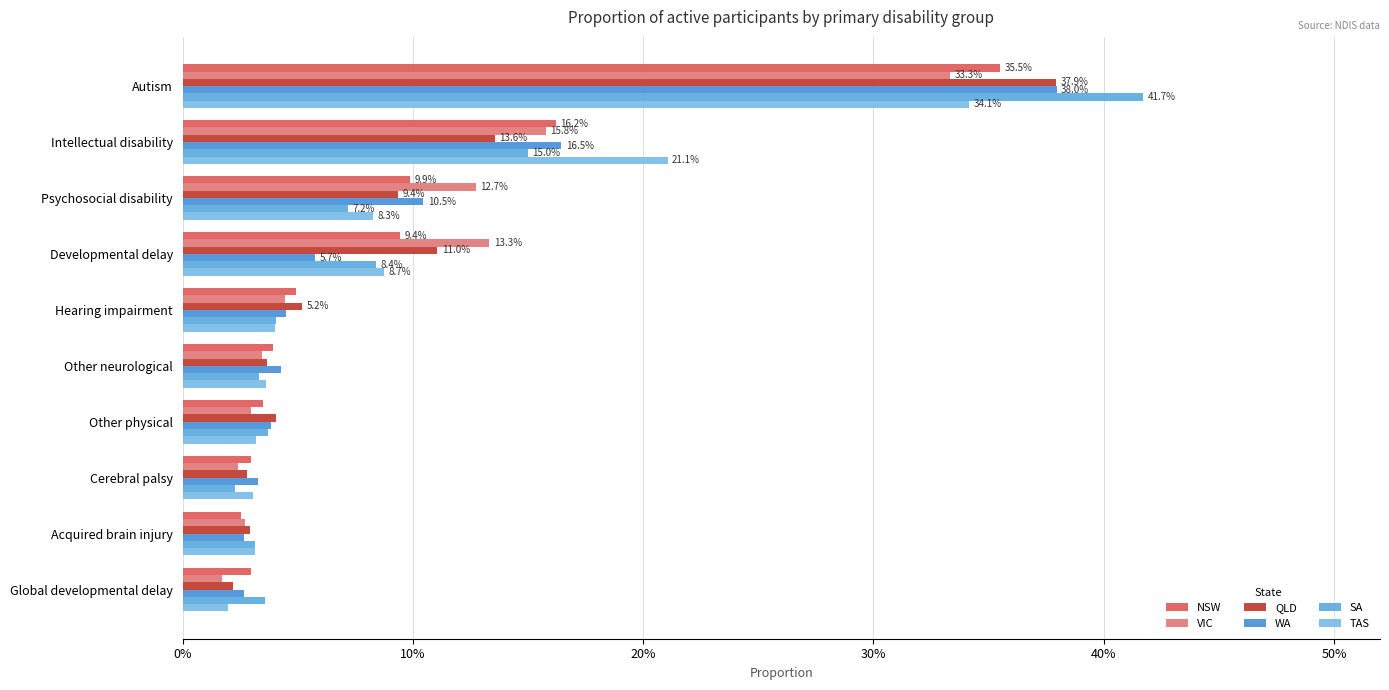

What is the value of the NSW bar at the 3rd from the left?

0.1